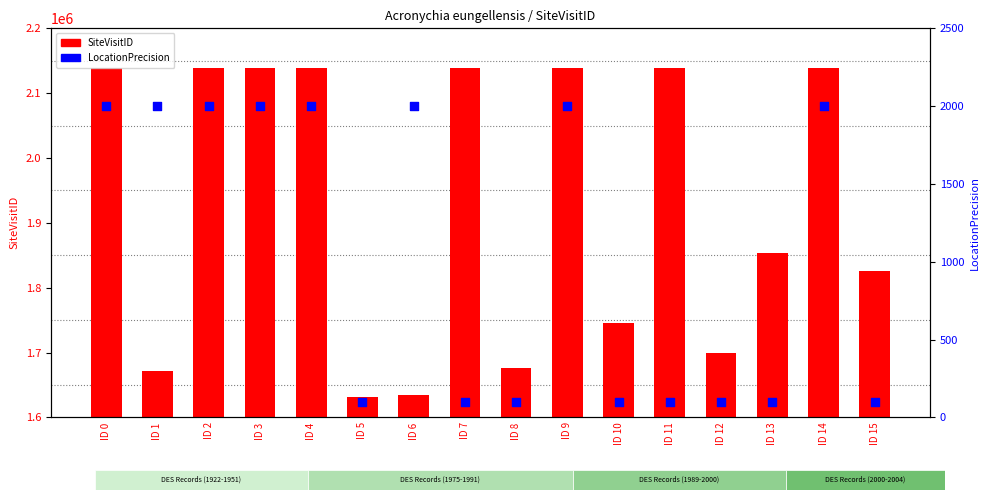

At how many categories does at least one series exceed 1358750?

16